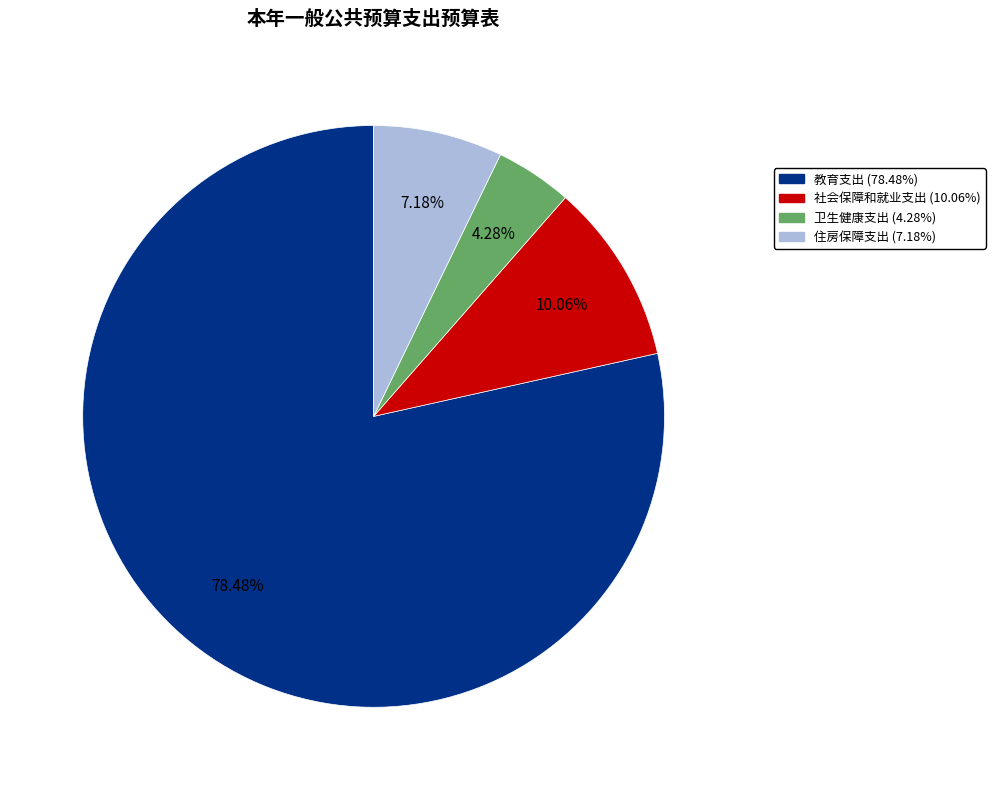

How many segments does this pie chart have?

4